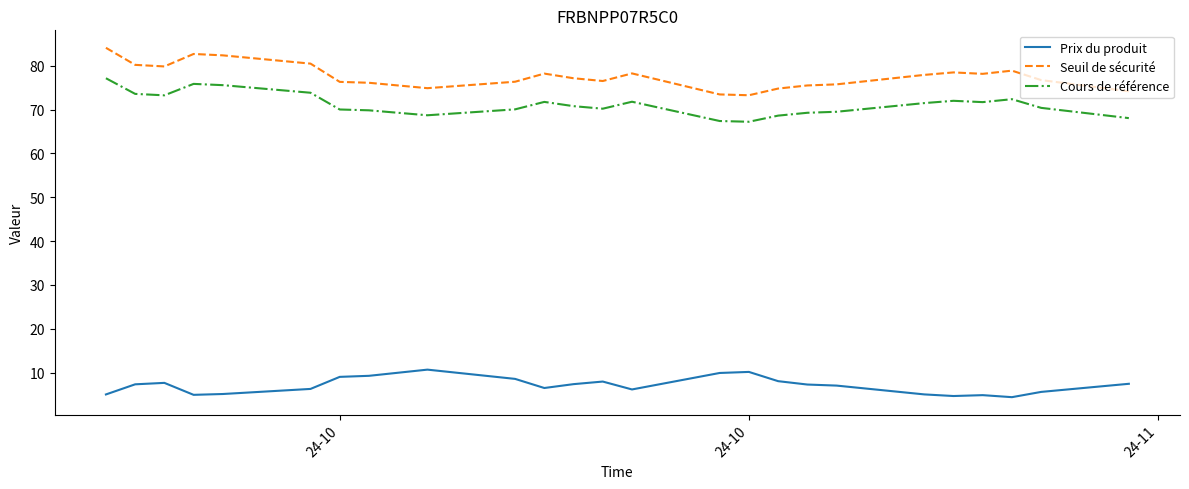

True or false: Seuil de sécurité and Prix du produit cross at least once.

False